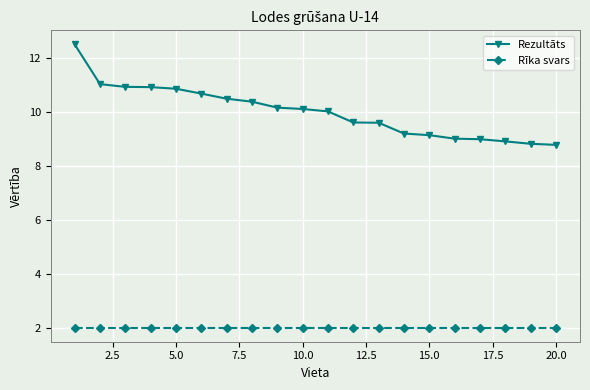

List the series in order of their peak value, lowest first.

Rīka svars, Rezultāts